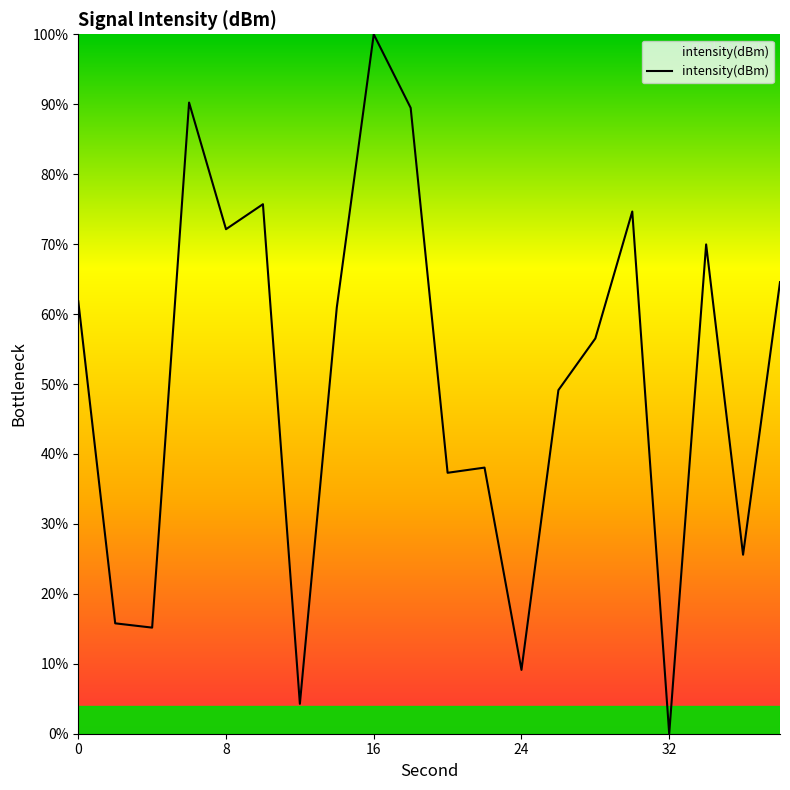

What is the difference between the maximum and minimum values?

100.0